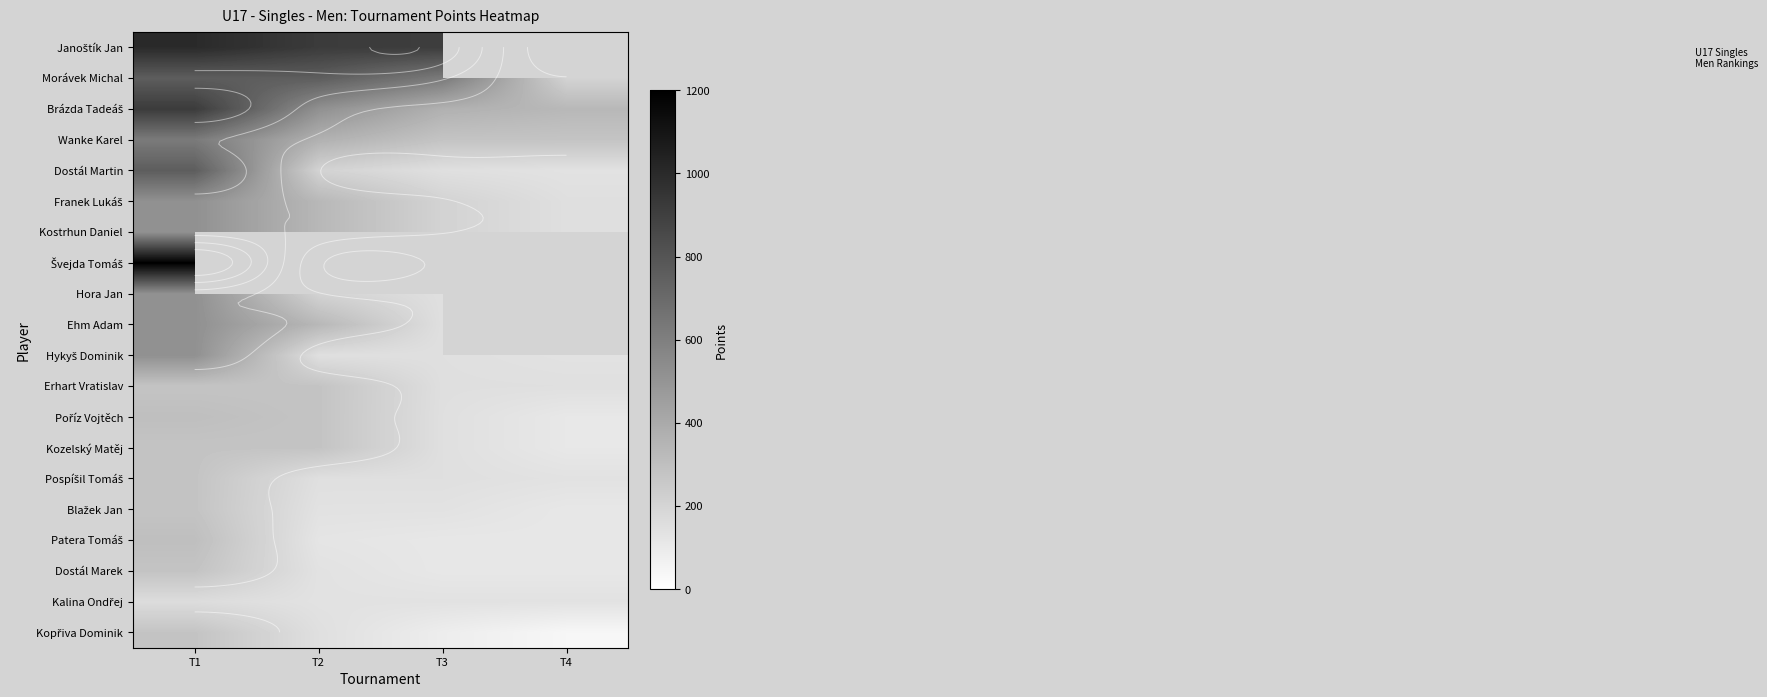

What is the smallest value displayed?

42.0